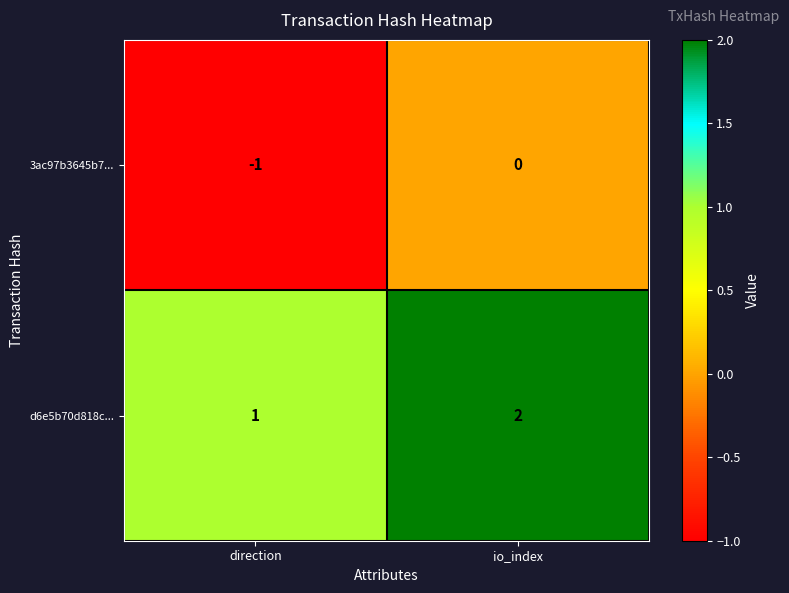

Reading right to left, list all the values displayed in this chart.

3ac97b3645b7...: io_index=0	direction=-1
d6e5b70d818c...: io_index=2	direction=1